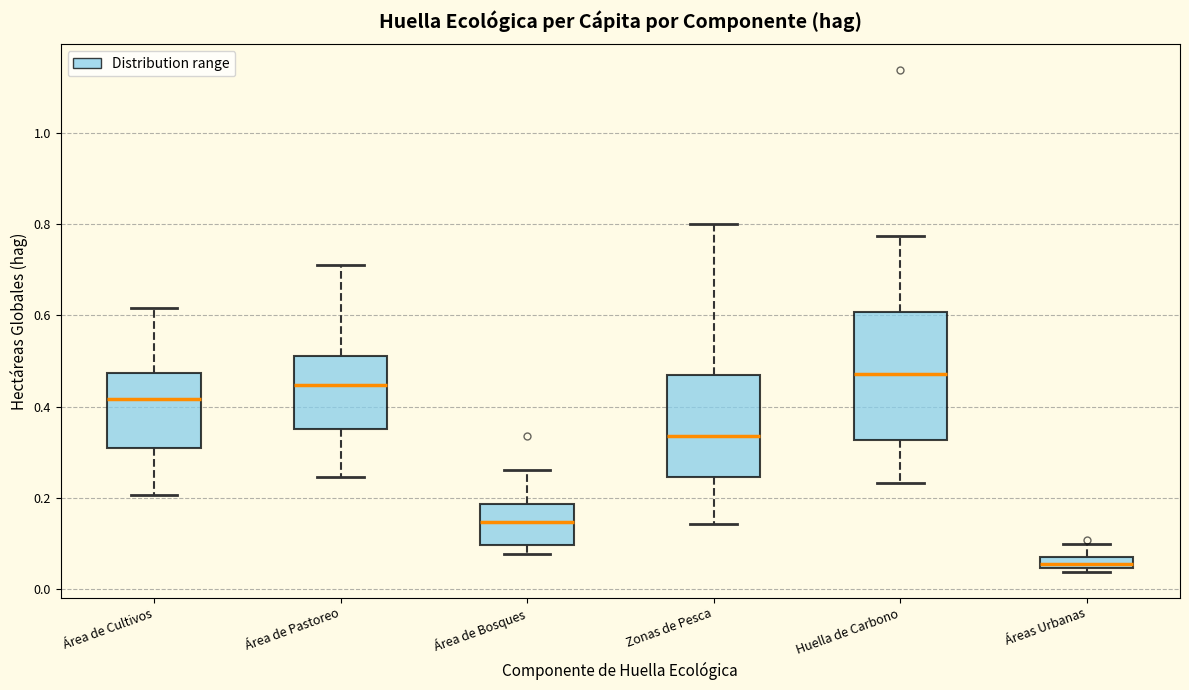

Where is the upper edge of the box for Área de Pastoreo on the y-axis? The values are not printed on the chart, so give them approximately, as read against the axis.

0.52